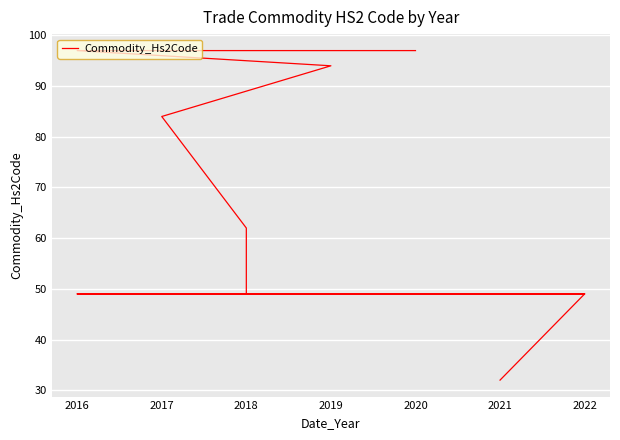

What is the maximum value shown in the chart?

97